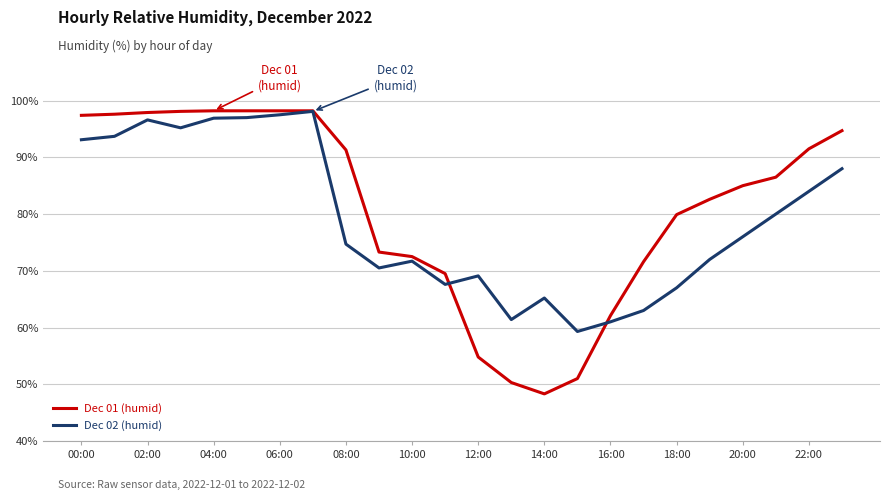

What is the greatest value displayed?

98.2